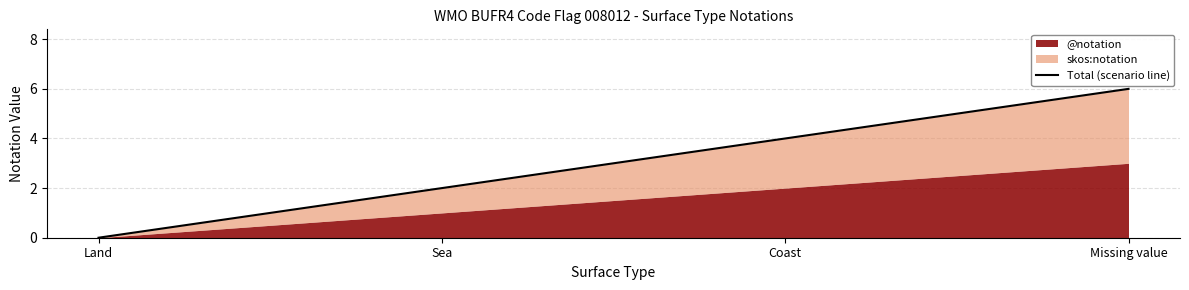

Approximately how many times larger is the value at Missing value compared to Sea?

3.0